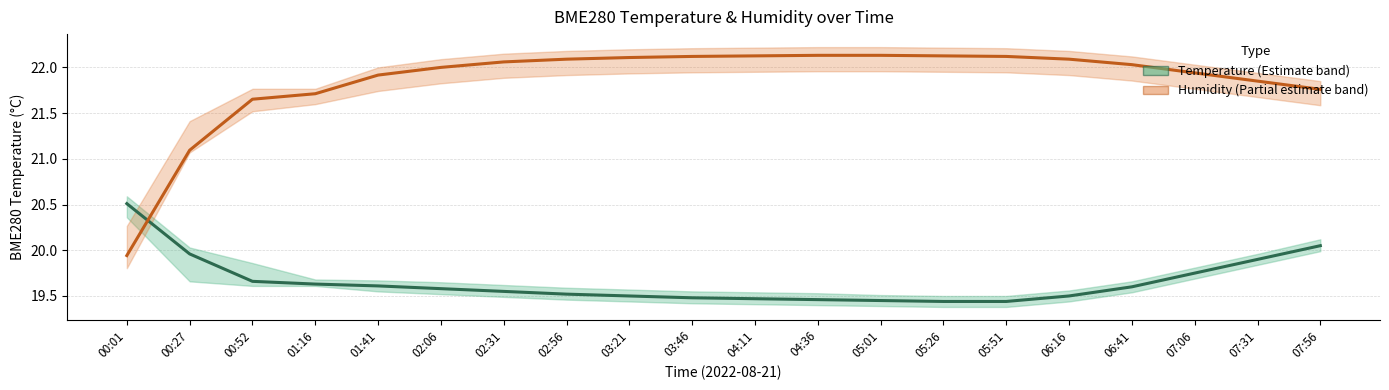

The value of BME280 Humidity (%, scaled) at 06:41 is 22.0. True or false?

True